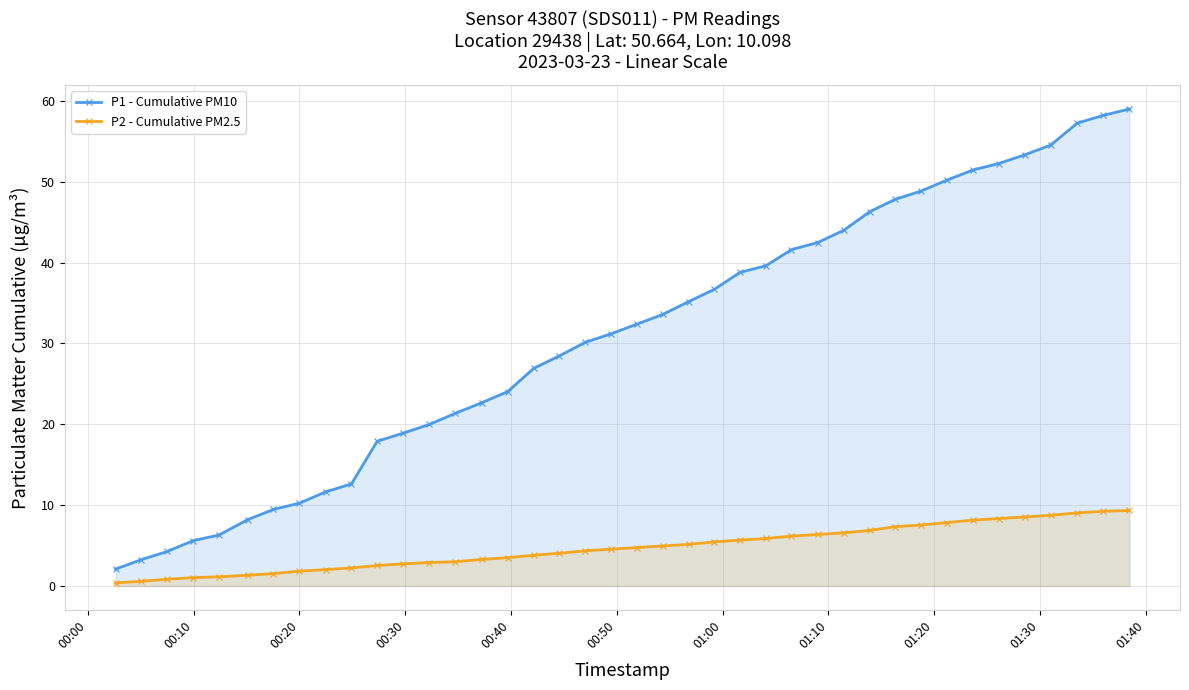

At how many categories does at least one series exceed 4?

38